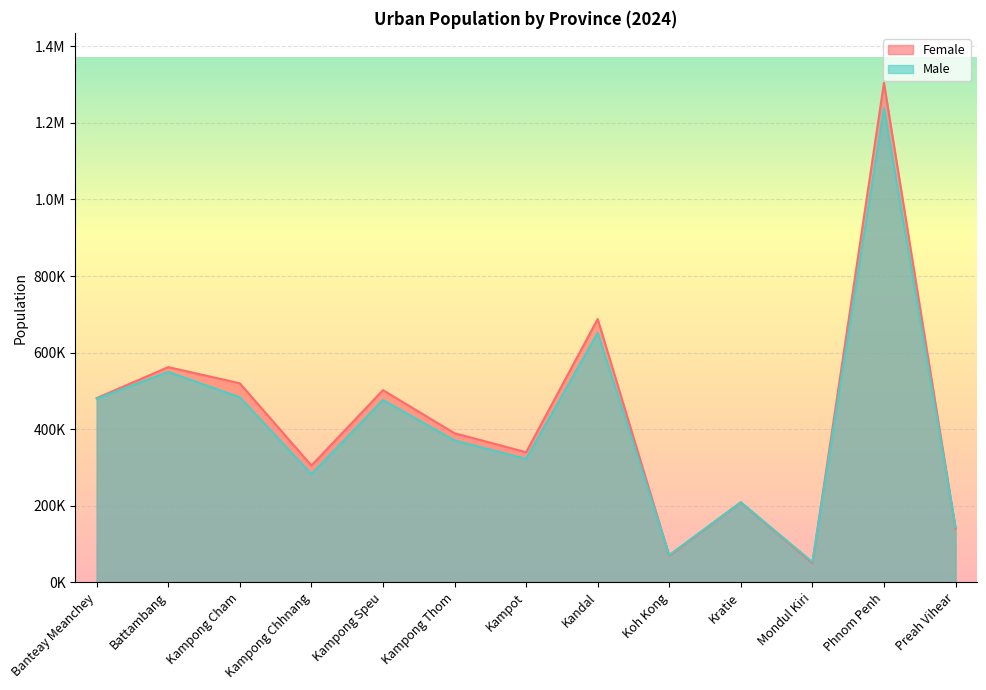

The Male series shows 370418.2 at Kampong Thom. True or false?

True